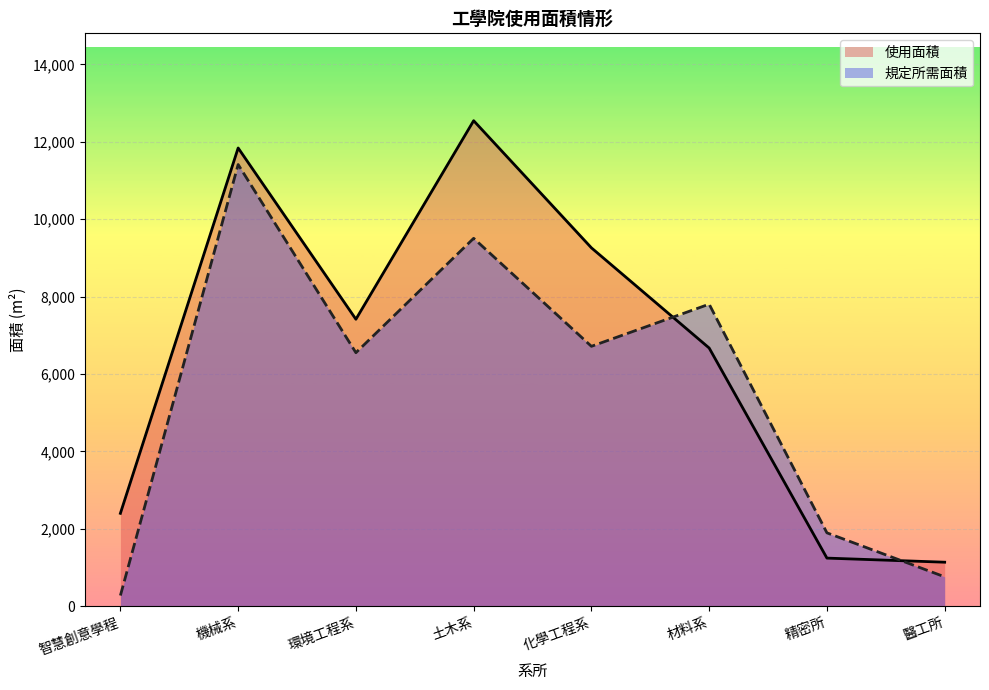

True or false: 規定所需面積 and 使用面積 intersect in this chart.

True